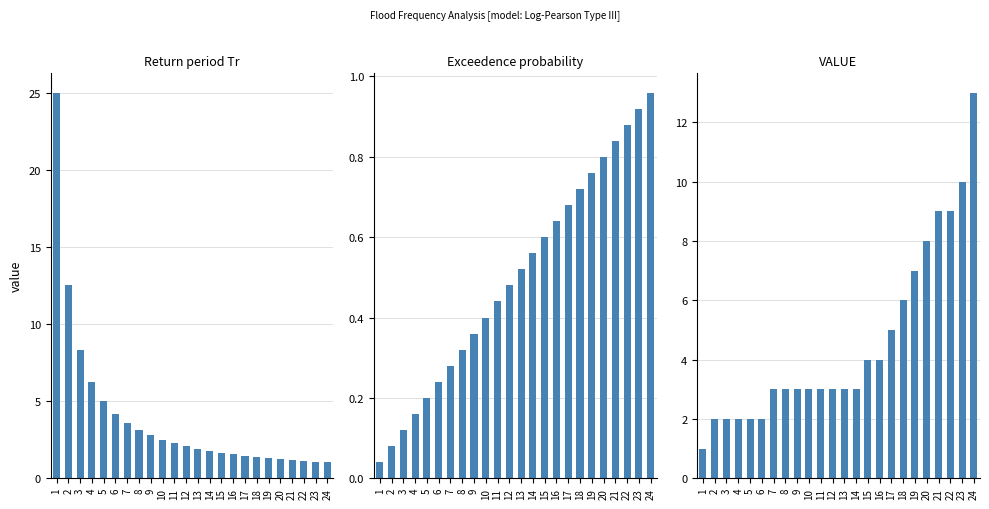

Which category has the lowest value in the Exceedence probability series?

1